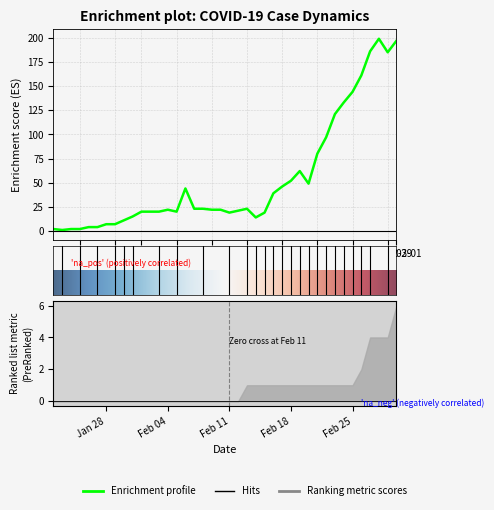

At which category is the sum across all series the highest?

2020-03-01